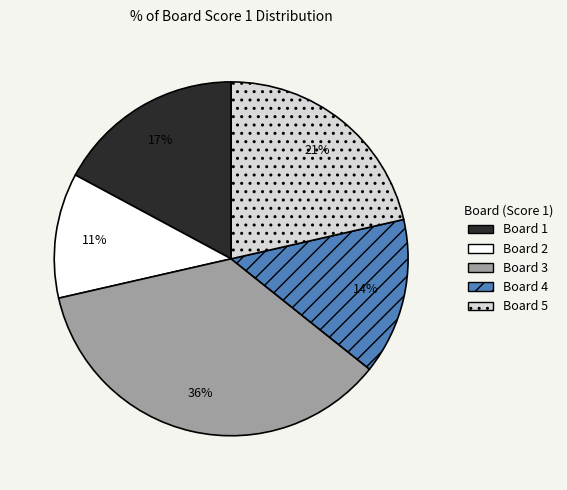

Does any single category account for the majority?

No